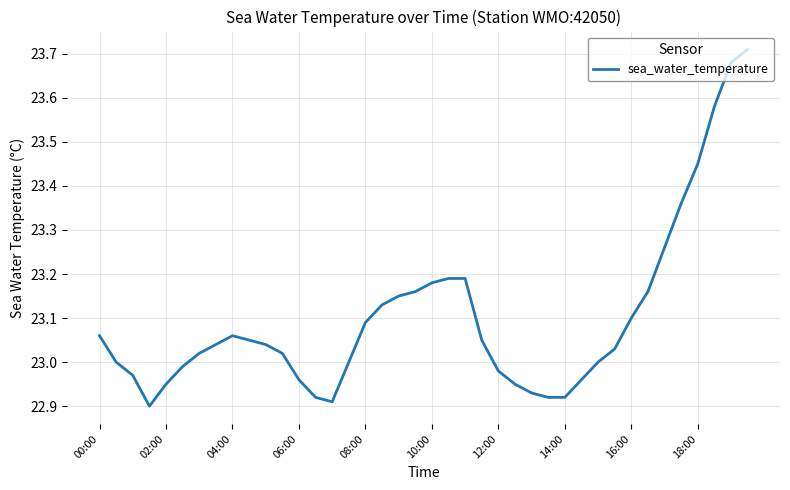

What is the difference between the maximum and minimum values?

0.8